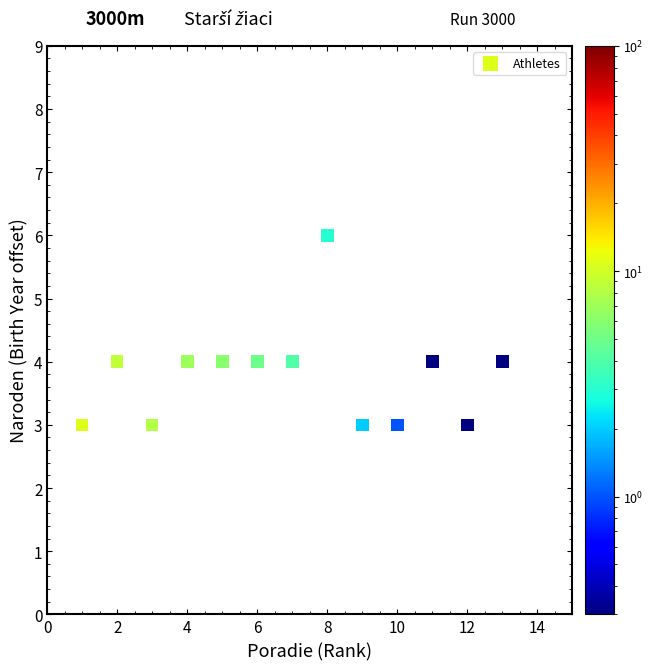

What is the range of X values (max minus min)?

12